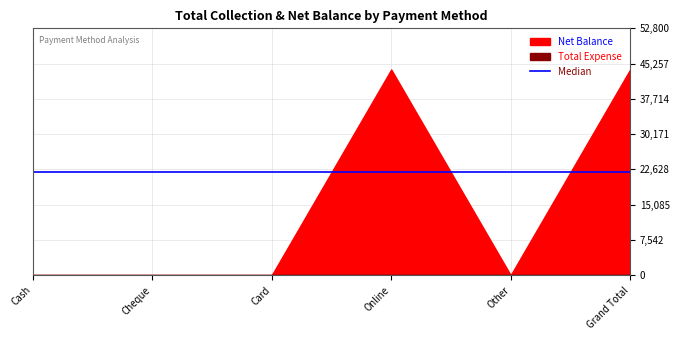

What is the label of the 3rd point from the left?

Card